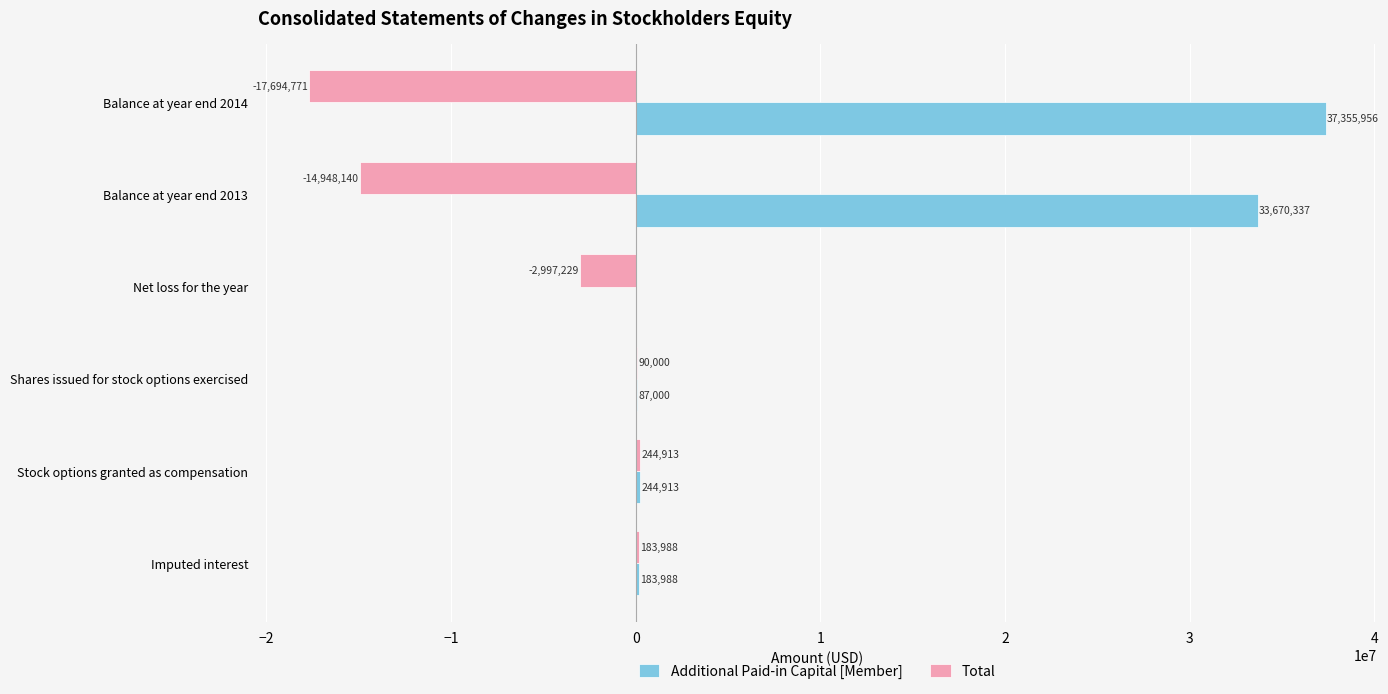

What is the sum of the Total values at Balance at year end 2013 and Net loss for the year?

-17945369